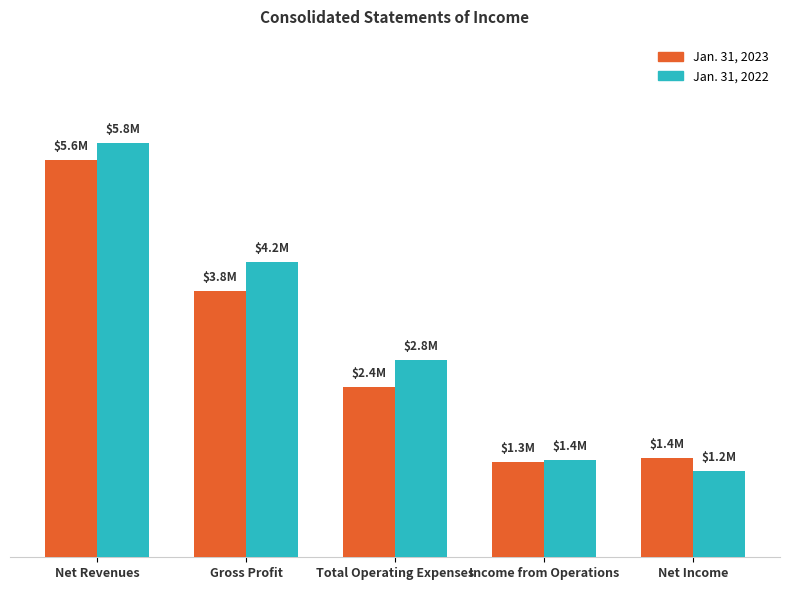

What are all the series names shown in the legend?

Jan. 31, 2023, Jan. 31, 2022